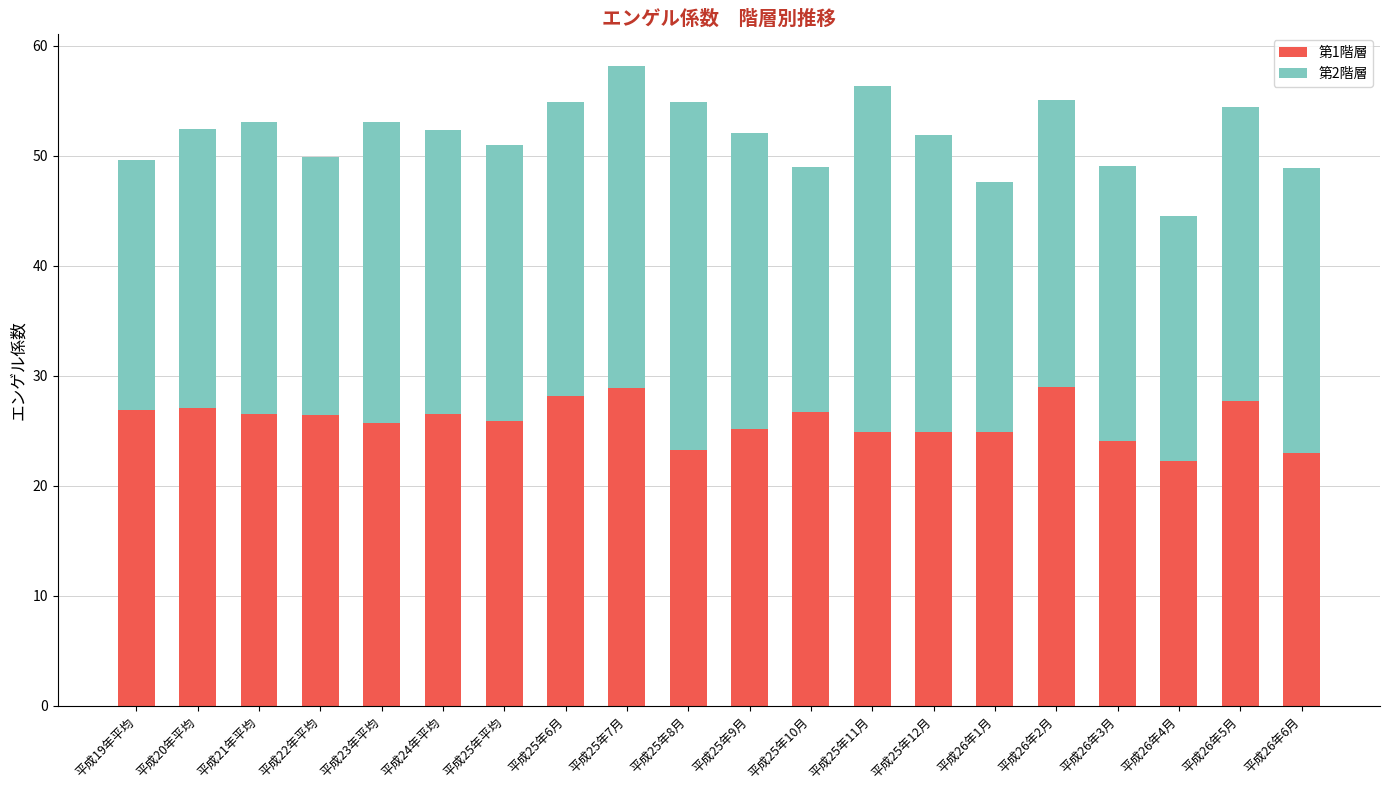

What is the total value across all series at 平成26年3月?

49.1